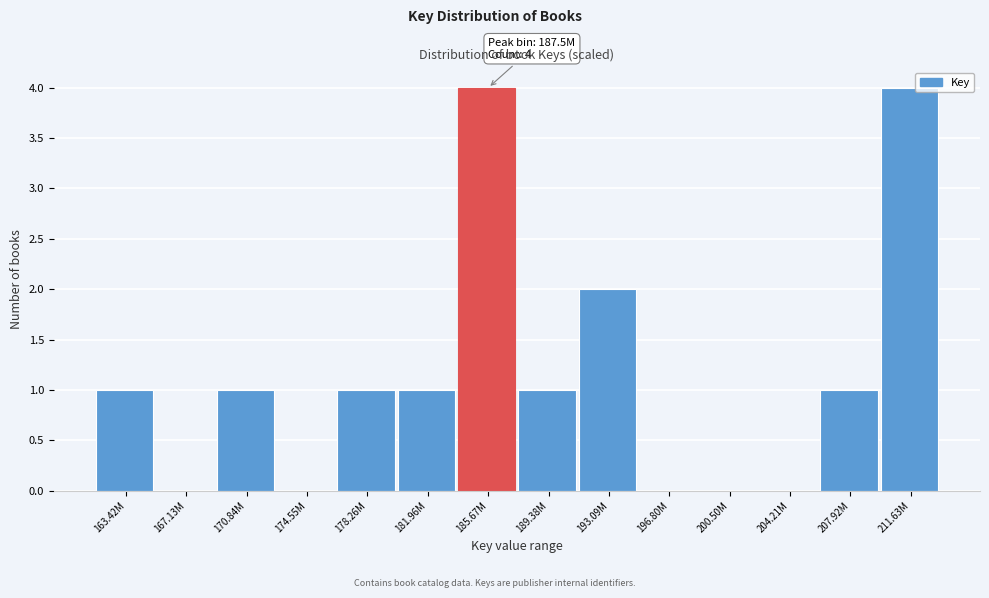

Reading left to right, what are all the values shown in this chart?

163.42M=1	167.13M=0	170.84M=1	174.55M=0	178.26M=1	181.96M=1	185.67M=4	189.38M=1	193.09M=2	196.80M=0	200.50M=0	204.21M=0	207.92M=1	211.63M=4